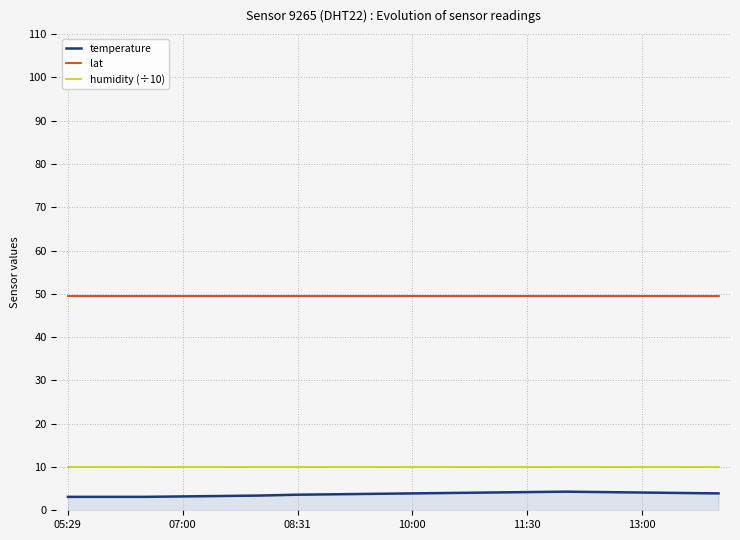

True or false: humidity (÷10) and temperature cross at least once.

False